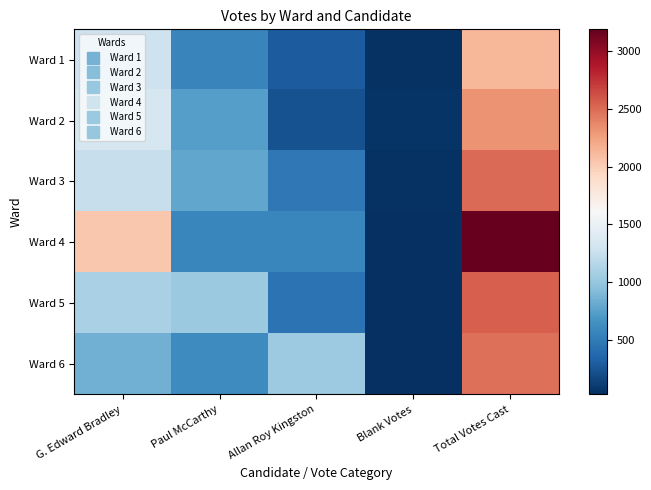

Rank the series by their maximum value, from highest to lowest.

Ward 4, Ward 5, Ward 3, Ward 6, Ward 2, Ward 1